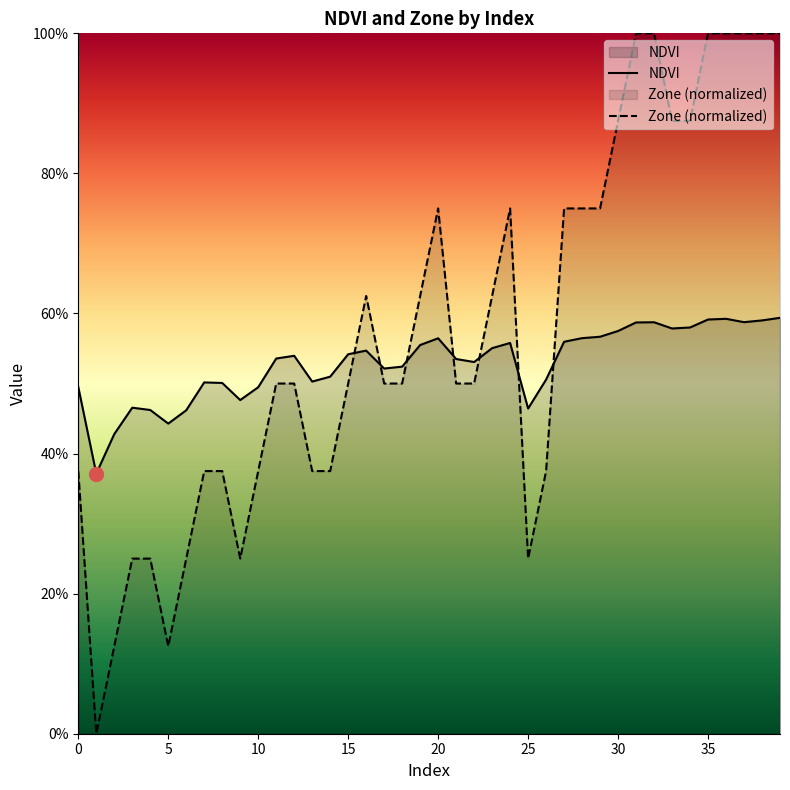

True or false: Zone (normalized) and NDVI intersect in this chart.

True